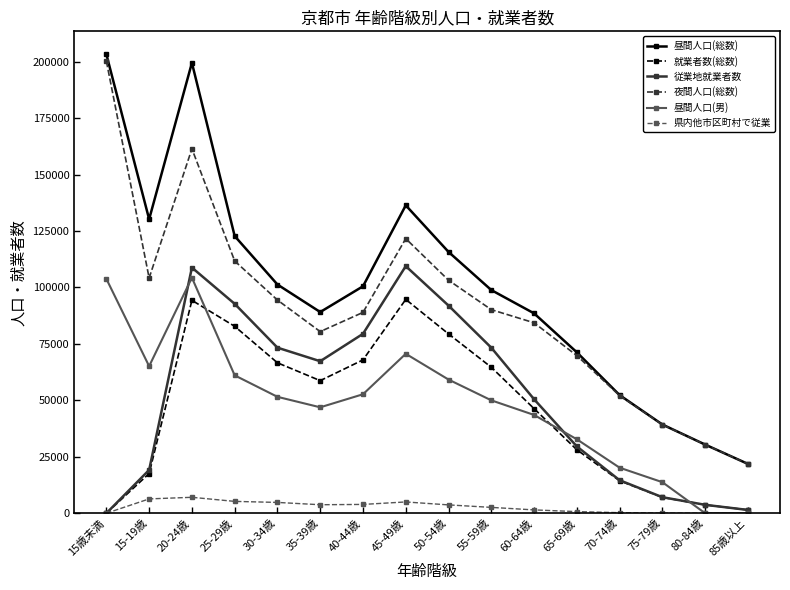

What is the label of the 14th point from the left?

75-79歳